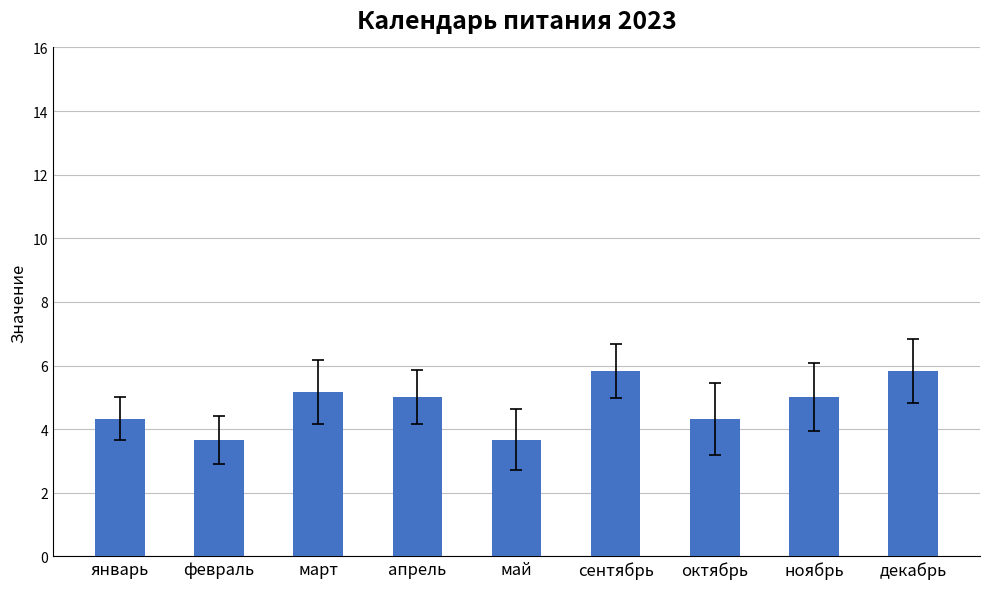

What is the smallest value displayed?

3.7